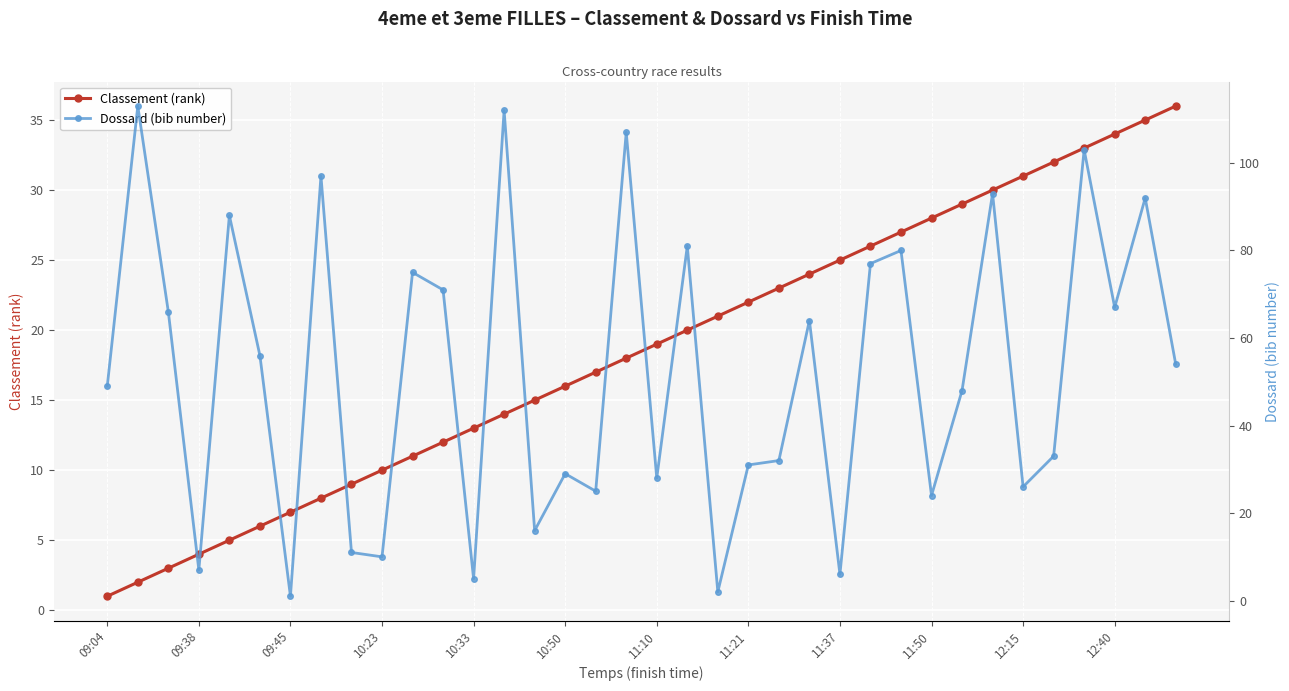

The Classement (rank) series shows 5 at 11:10. True or false?

False